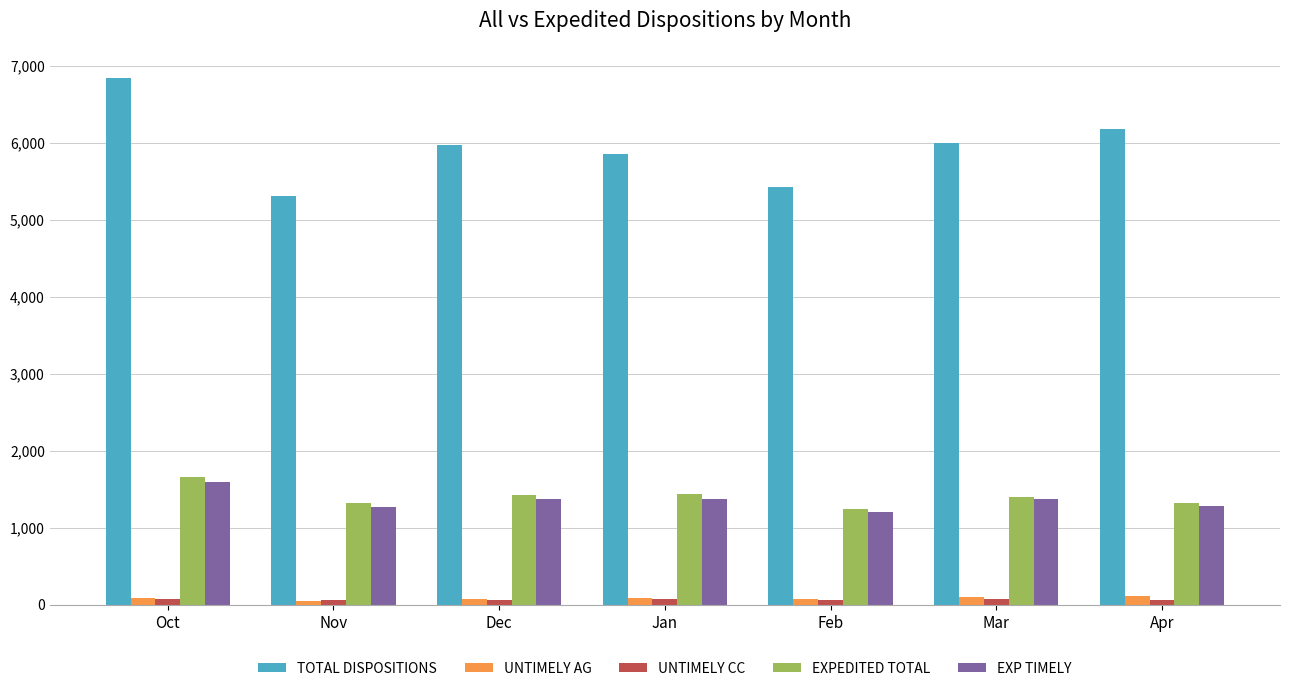

Between Oct and Nov, which series saw the biggest shift?

TOTAL DISPOSITIONS